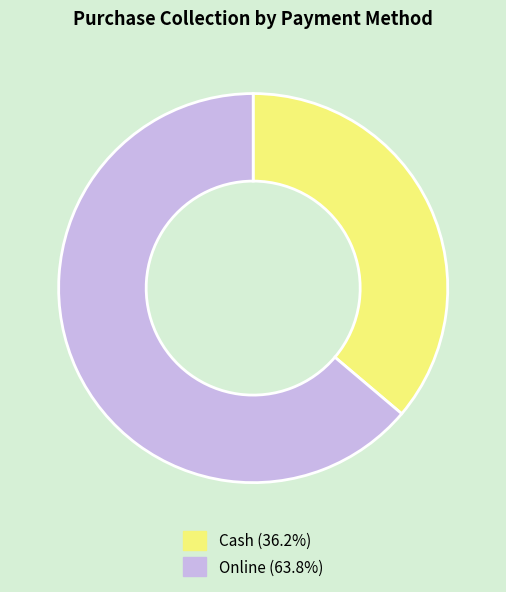

Which slice represents more than half of the pie?

Online